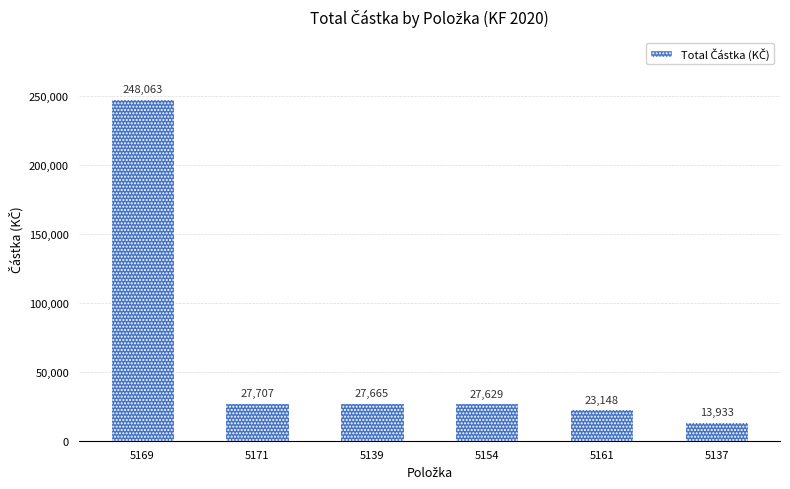

What is the change in value from 5139 to 5137?

-13731.7